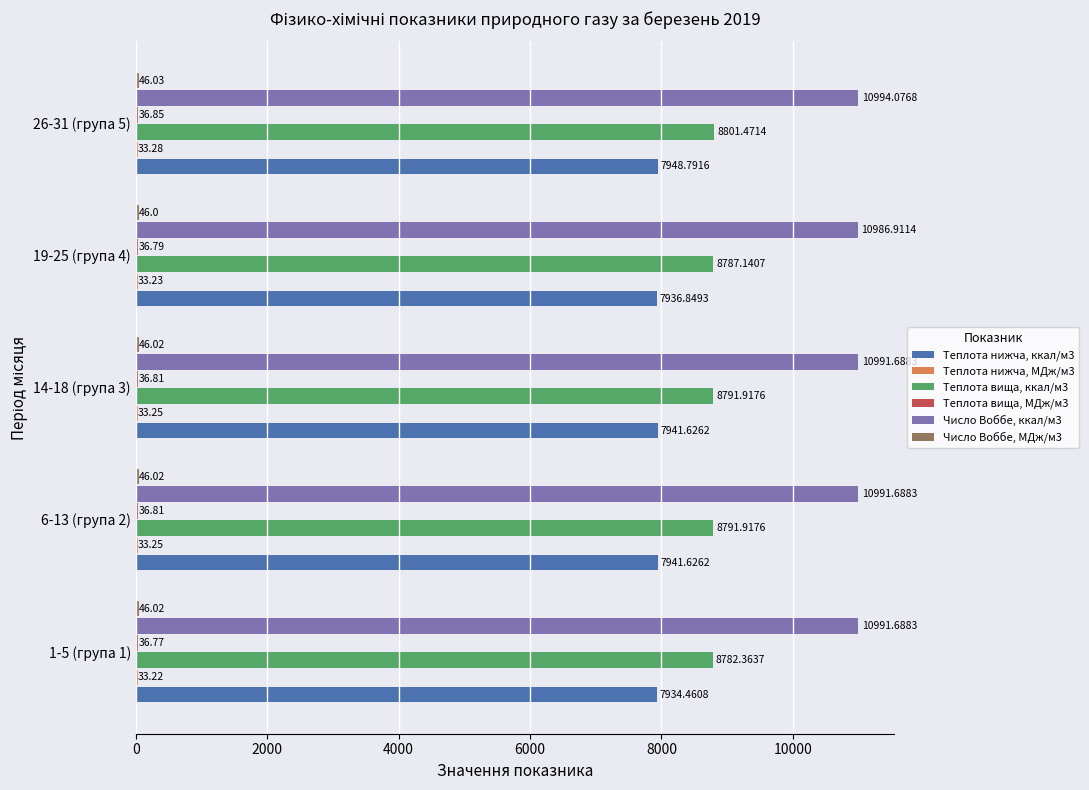

What is the total value across all series at 1-5 (група 1)?

27824.5